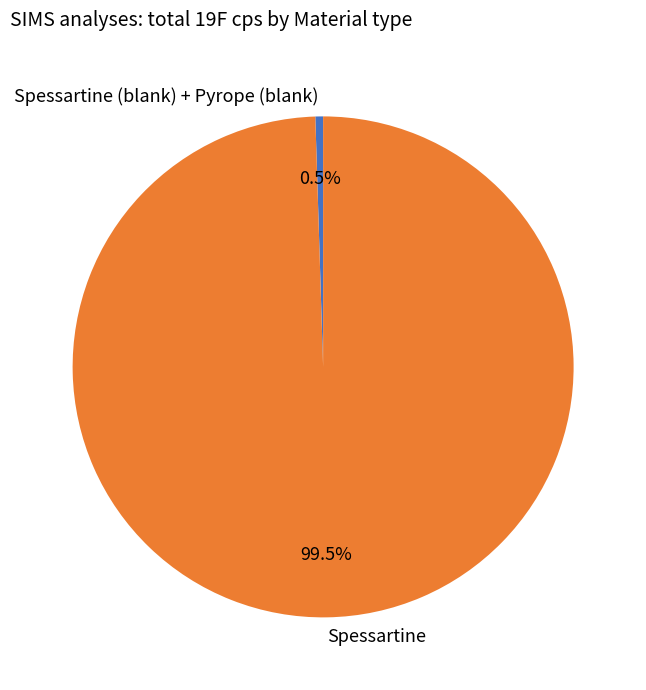

Is it true that Spessartine is 31% of the pie?

False